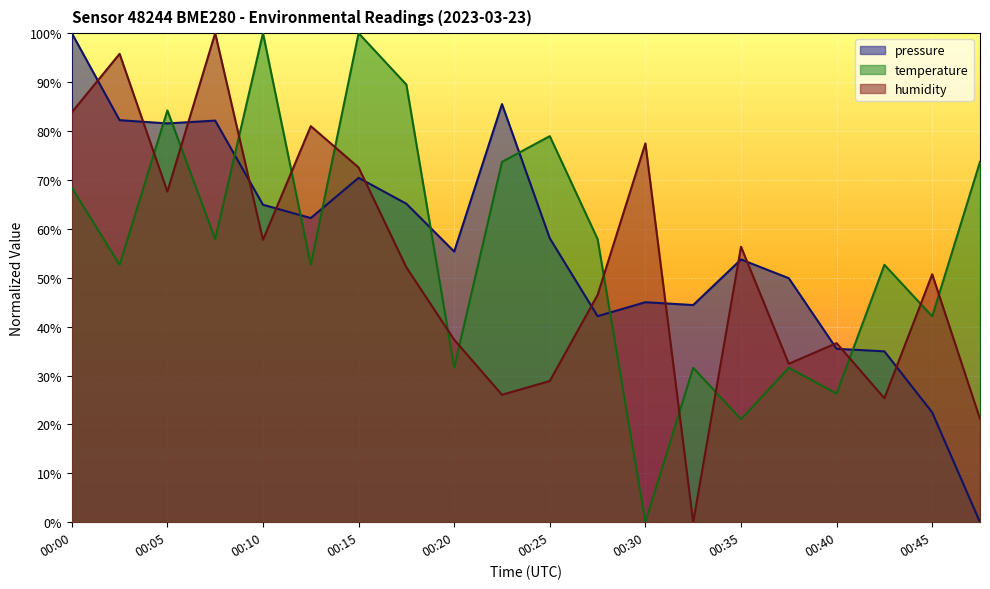

Where does the humidity series first go above 52?

00:00